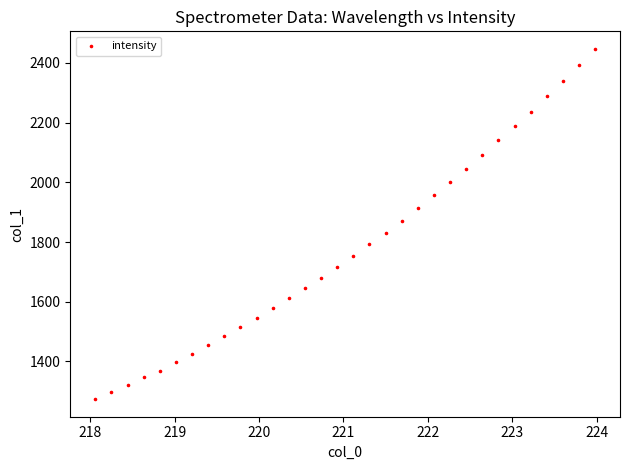

What is the range of X values (max minus min)?

5.9